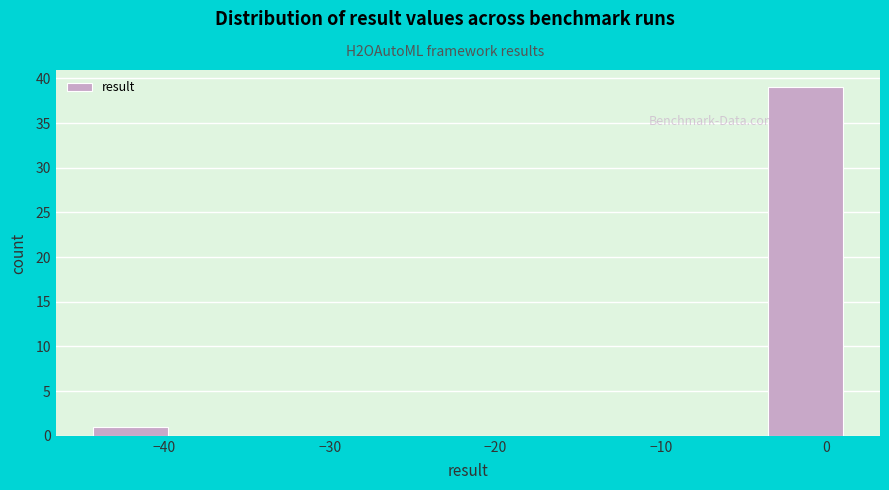

How tall is the bar that spans -4 to 1 on the x-axis? Neither the bar edges nor the heights are printed on the chart, so give them approximately, as read against the axes.

39